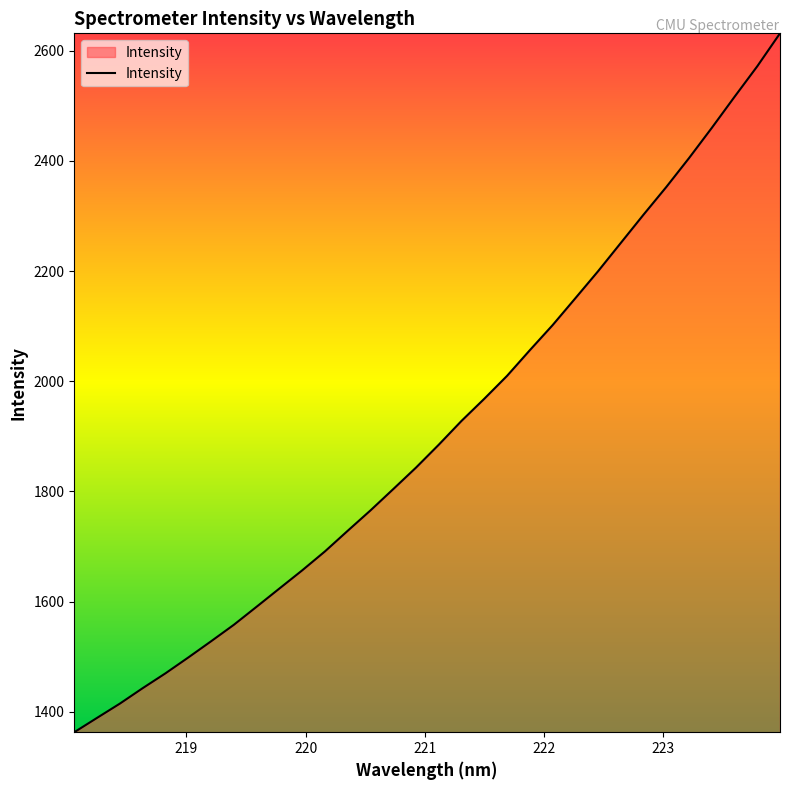

What is the greatest value displayed?

2631.6